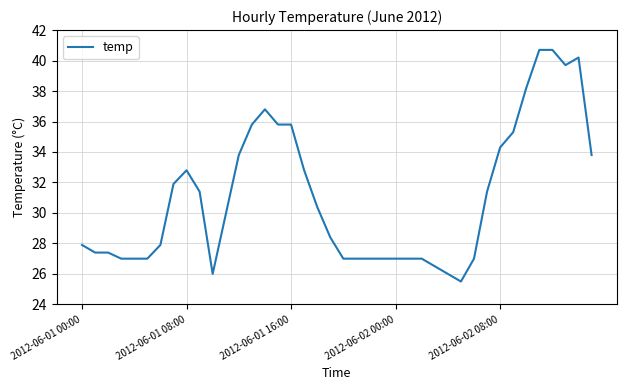

What is the difference between the maximum and minimum values?

15.2